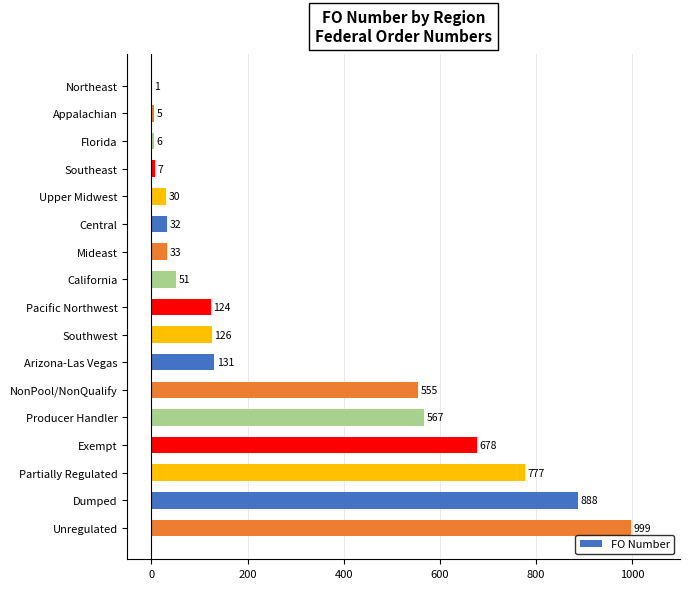

Which has a higher value, Unregulated or Producer Handler?

Unregulated